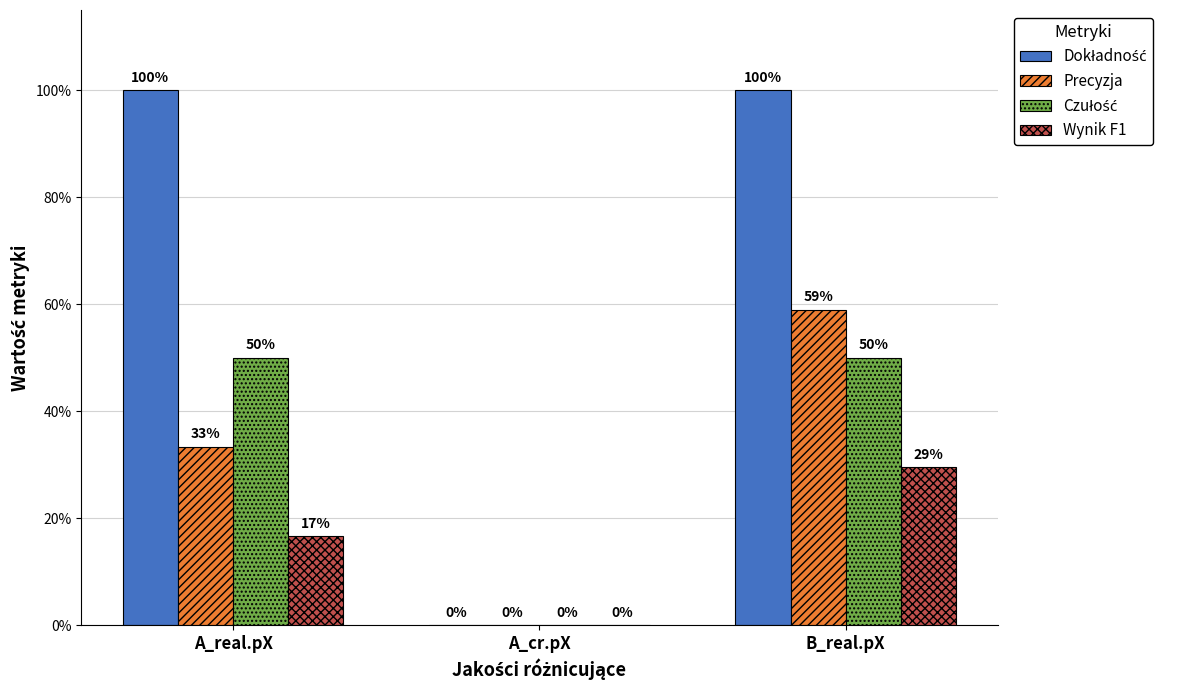

Which has a higher value, B_real.pX or A_real.pX?

B_real.pX